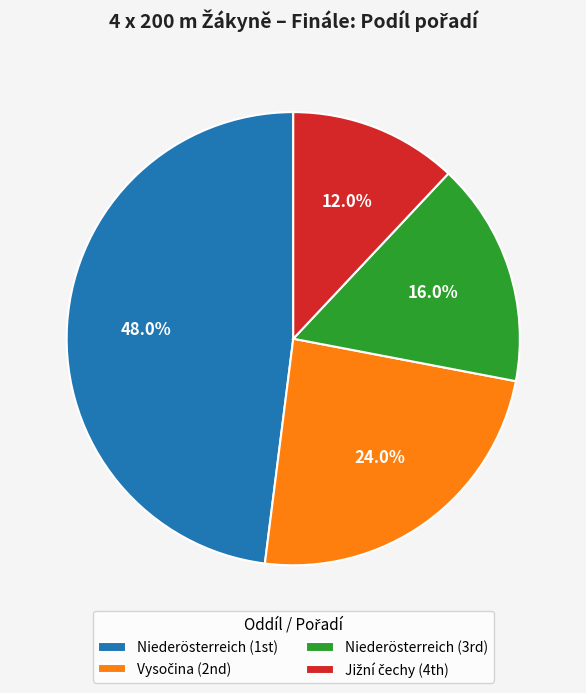

Count the number of slices in the pie.

4